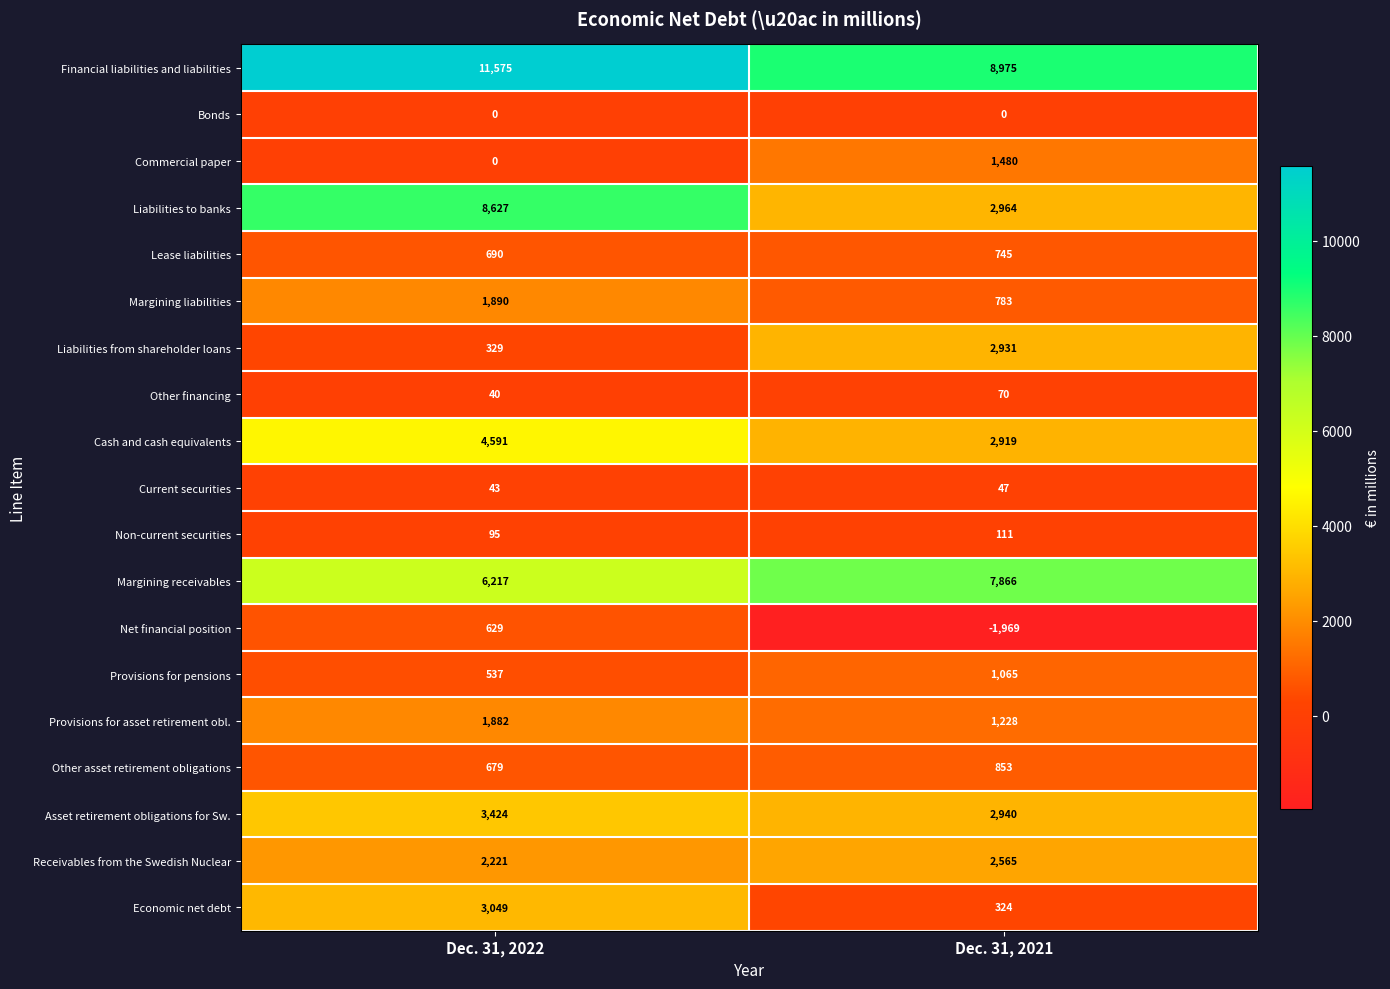

Which category has the lowest value across all series?

Dec. 31, 2021